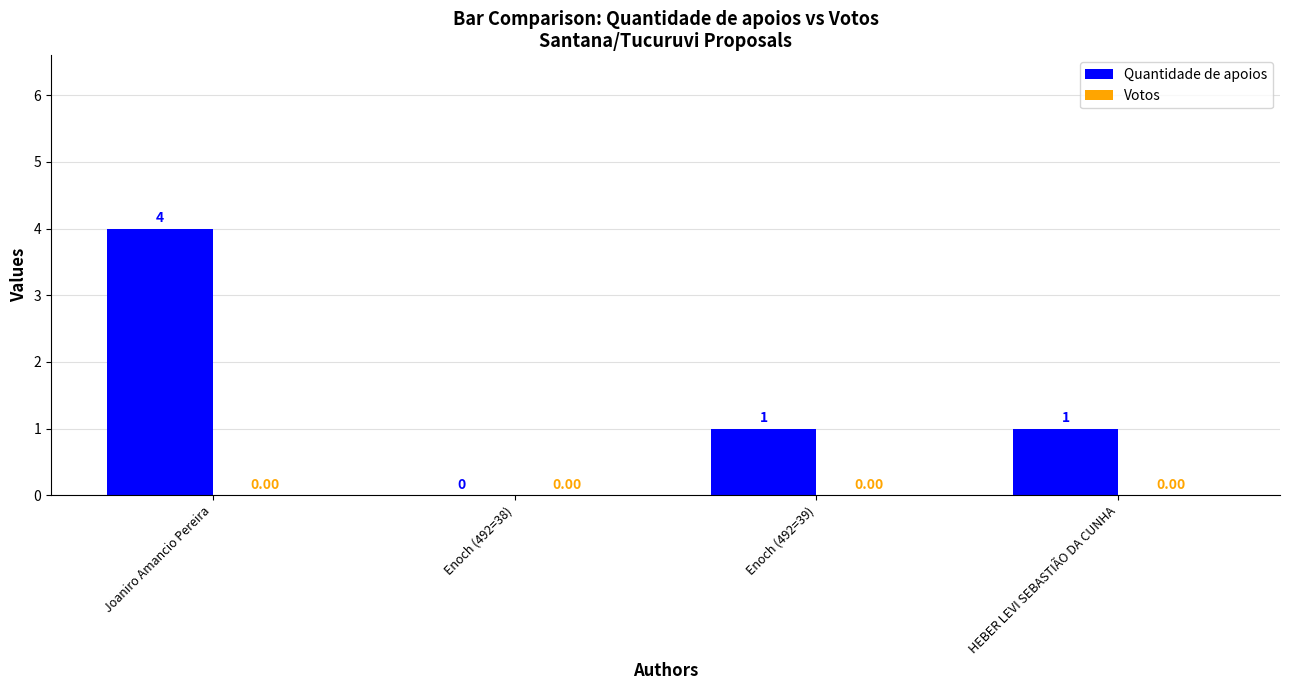

What is the sum of all values?

6